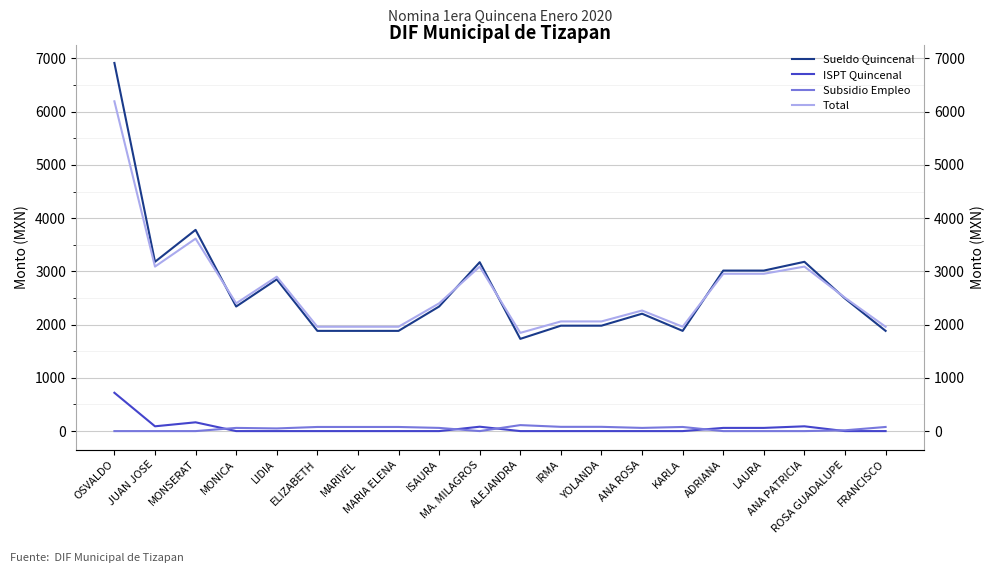

At how many categories does at least one series exceed 1913?

19